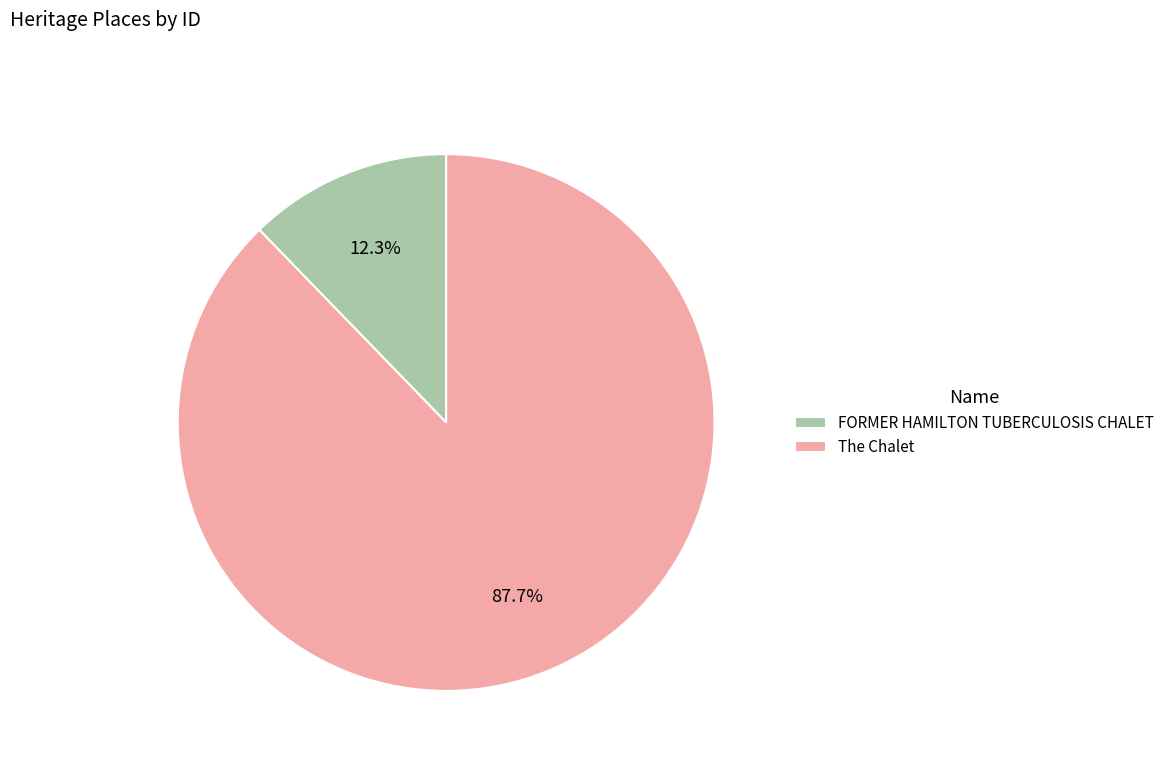

Count the number of slices in the pie.

2